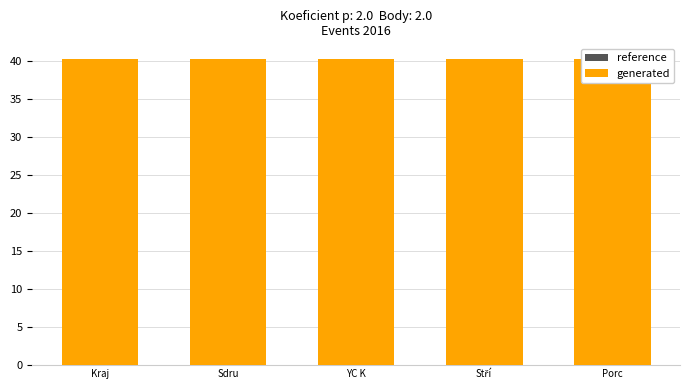

How many bars are there in total?

10